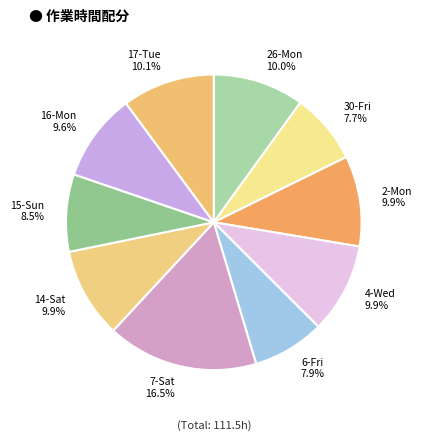

What portion of the pie excludes 14-Sat?

90.1%